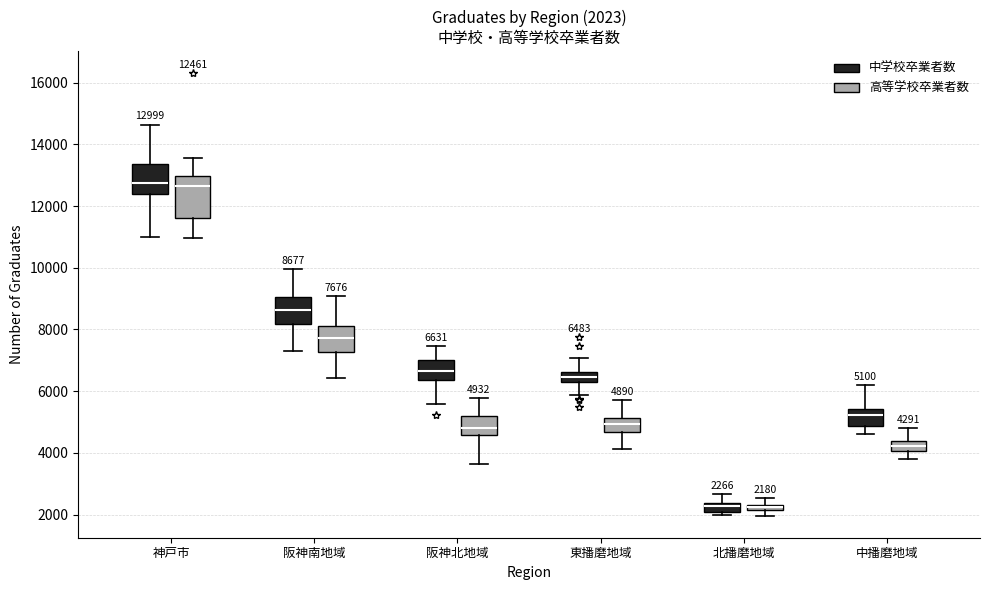

Comparing the boxes themselves (not the whiskers), which one is the tallest?

神戸市 (高等学校卒業者数)